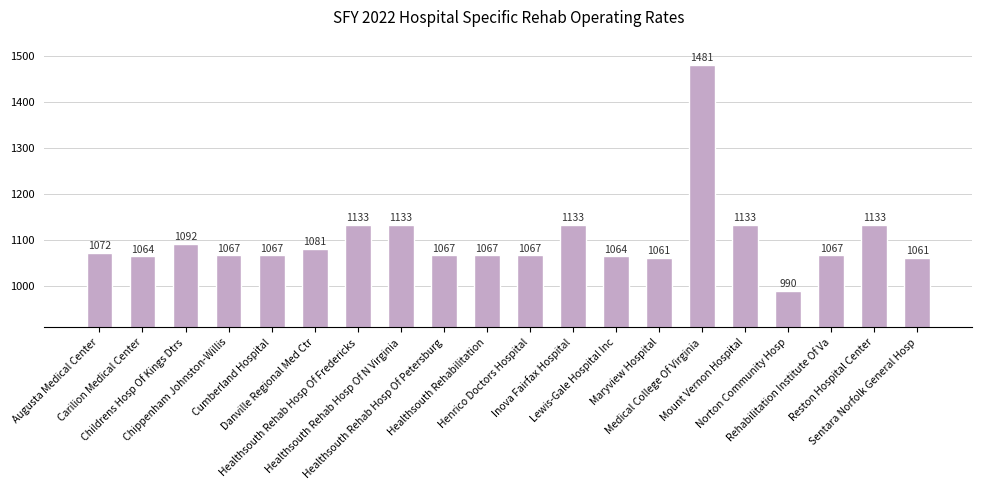

What is the difference between the maximum and minimum values?

491.0